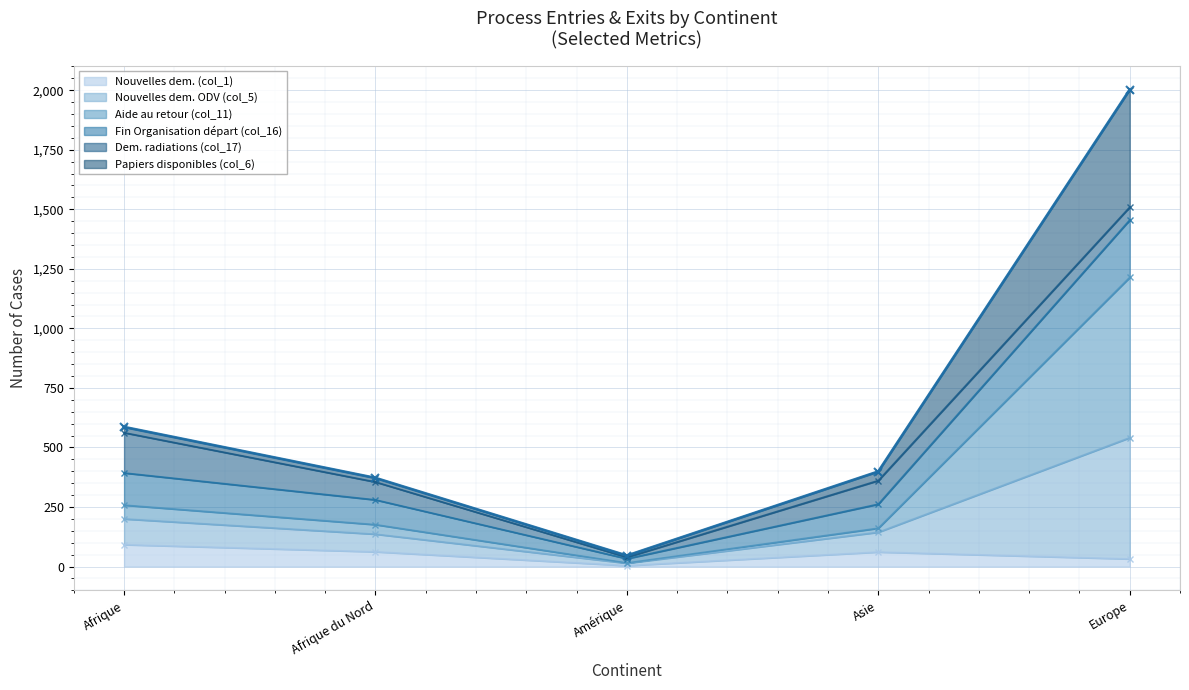

What is the sum of all Nouvelles dem. (col_1) values?

251